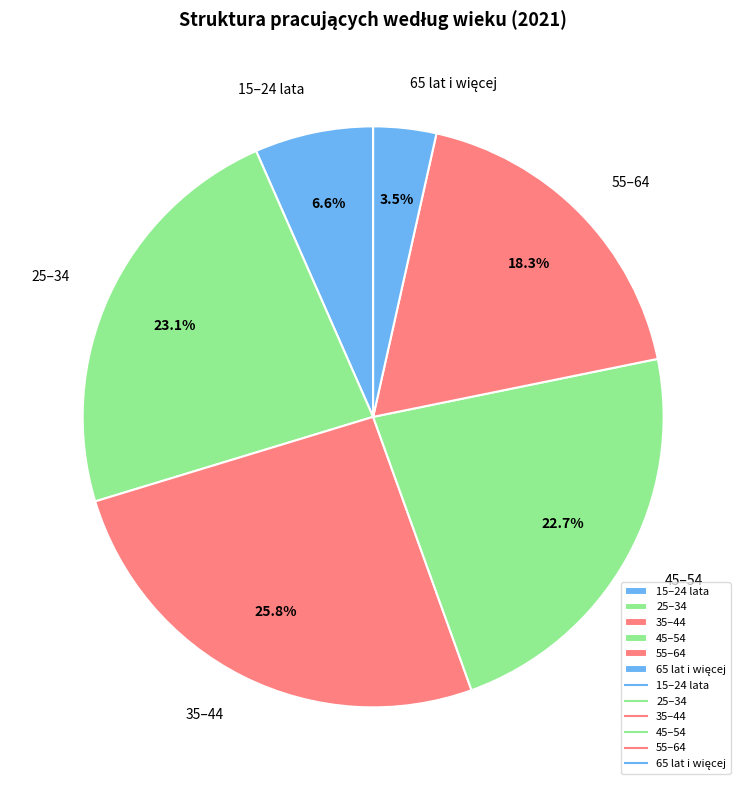

To the nearest percent, what is the combined percentage of 55–64 and 15–24 lata?

25%